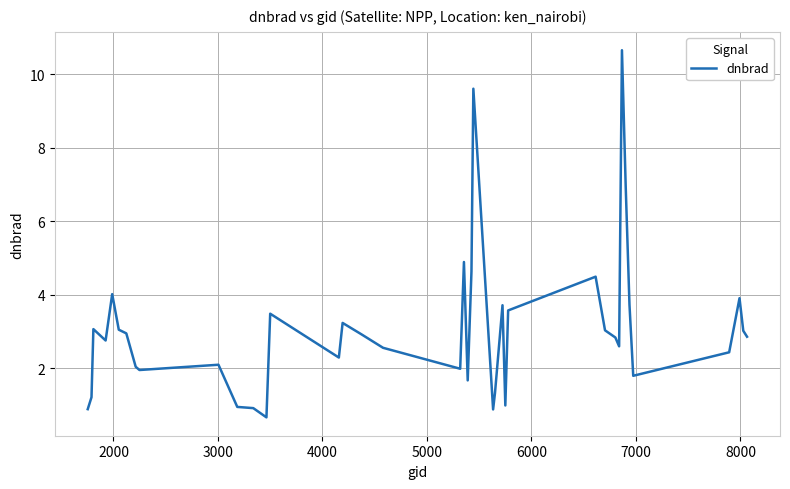

What is the maximum value shown in the chart?

10.6